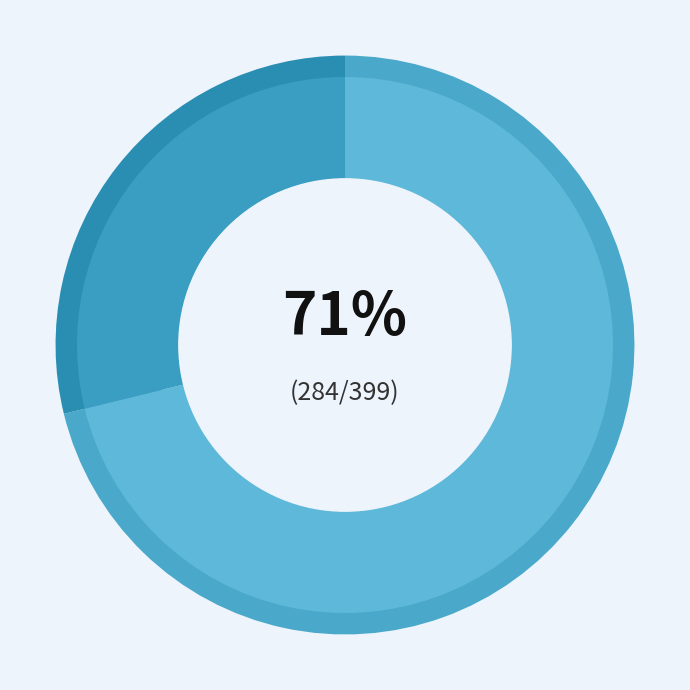

Is Bobkova the majority of the pie?

No